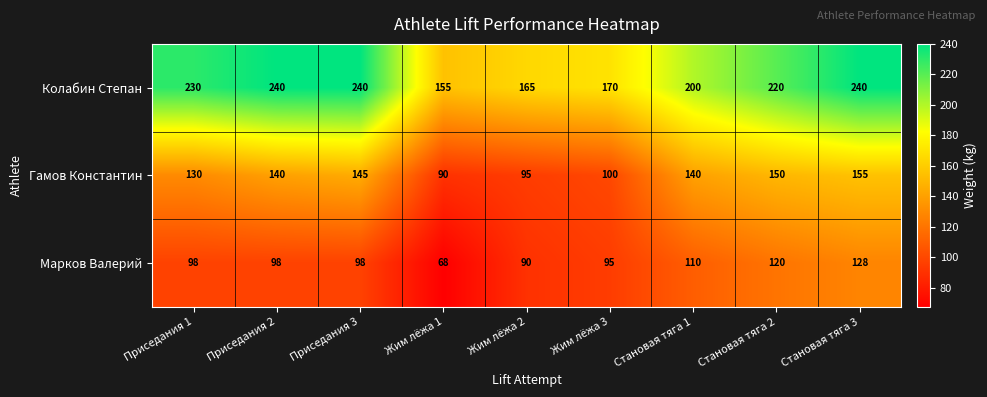

Rank the series by their maximum value, from highest to lowest.

Колабин Степан, Гамов Константин, Марков Валерий